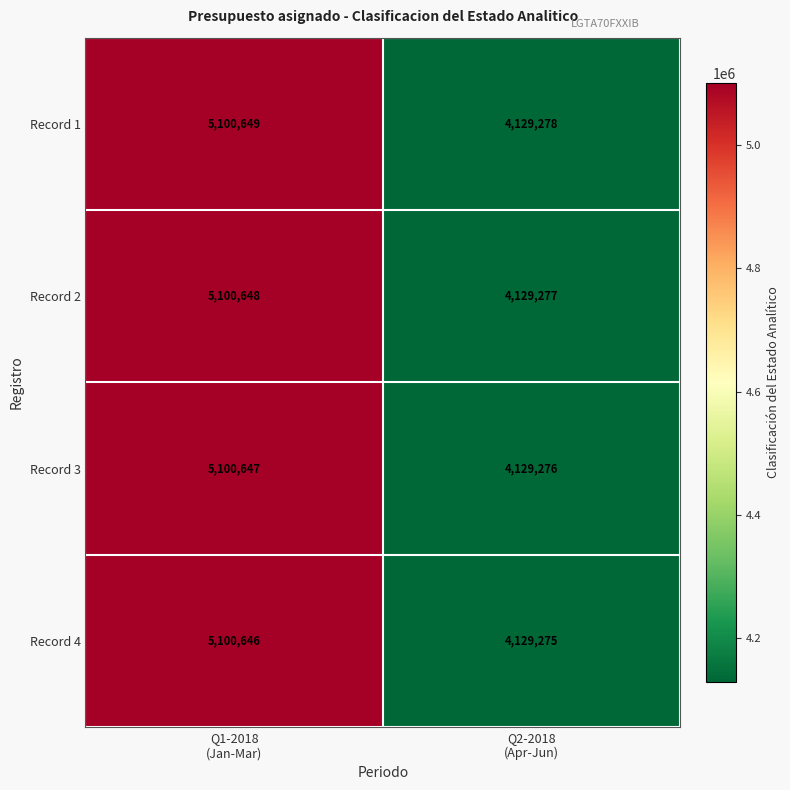

What is the difference between the maximum and minimum values in the Record 3 series?

971371